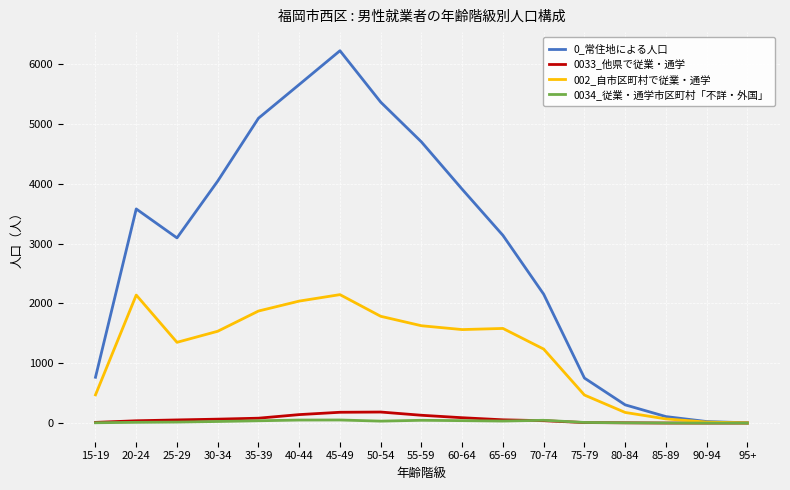

The value of 0_常住地による人口 at 50-54 is 1891. True or false?

False